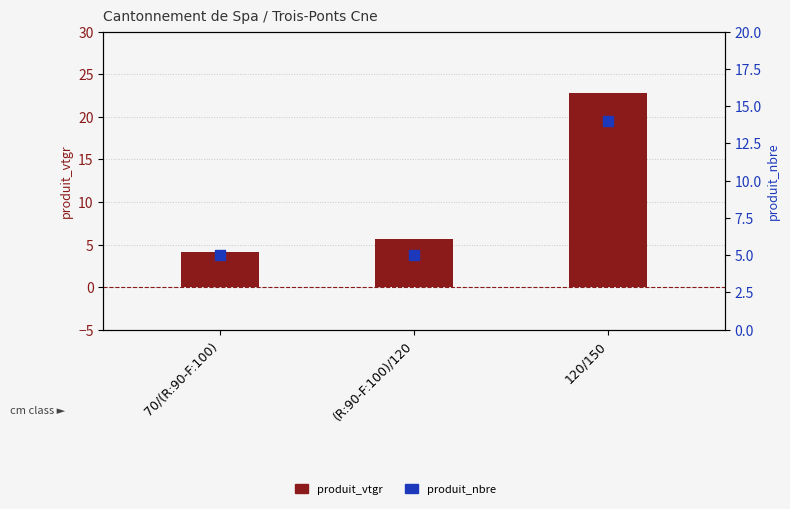

Which series has the largest Y range (max minus min)?

produit_vtgr